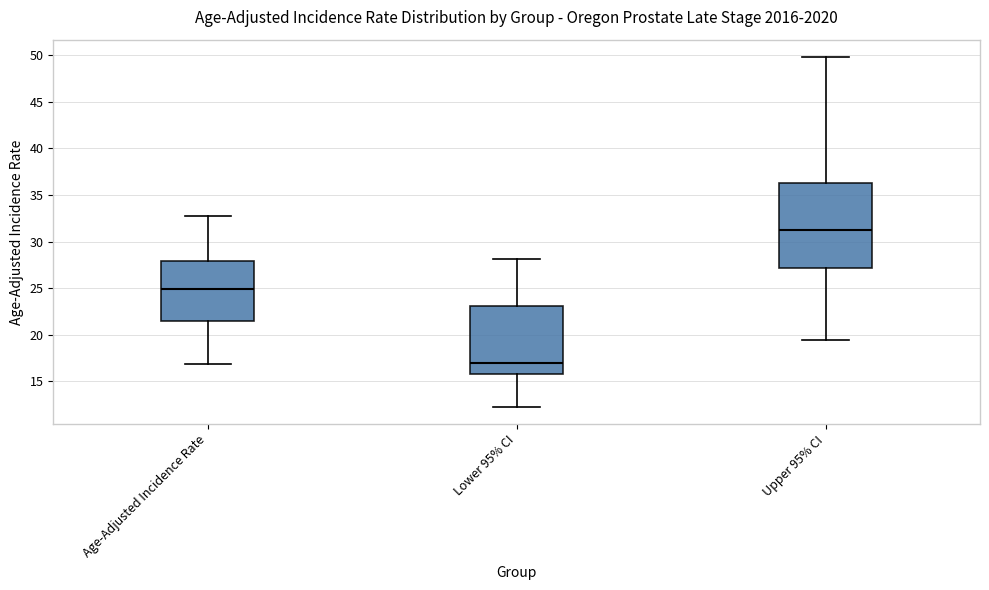

Which box's median line is the highest?

Upper 95% CI